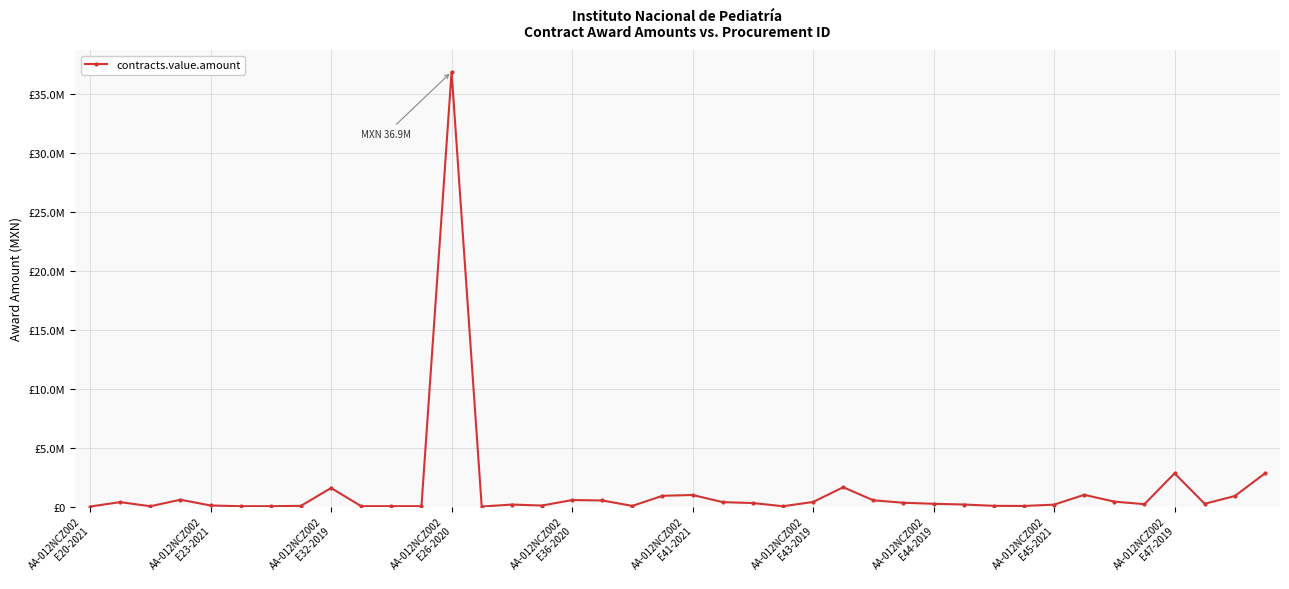

Is this an area chart (filled region under the line)?

No